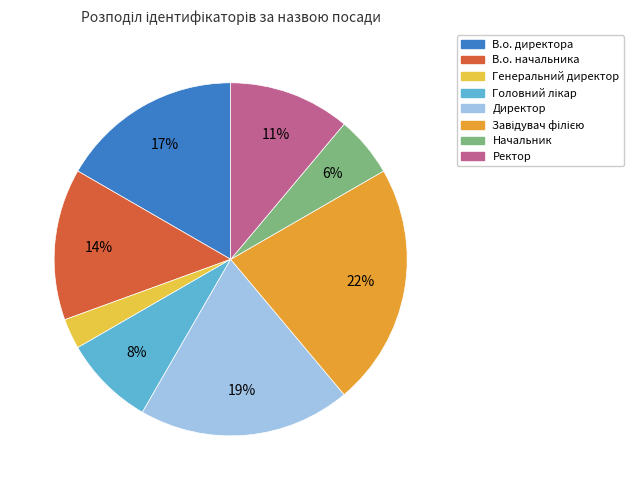

Which slice is the smallest?

Генеральний директор